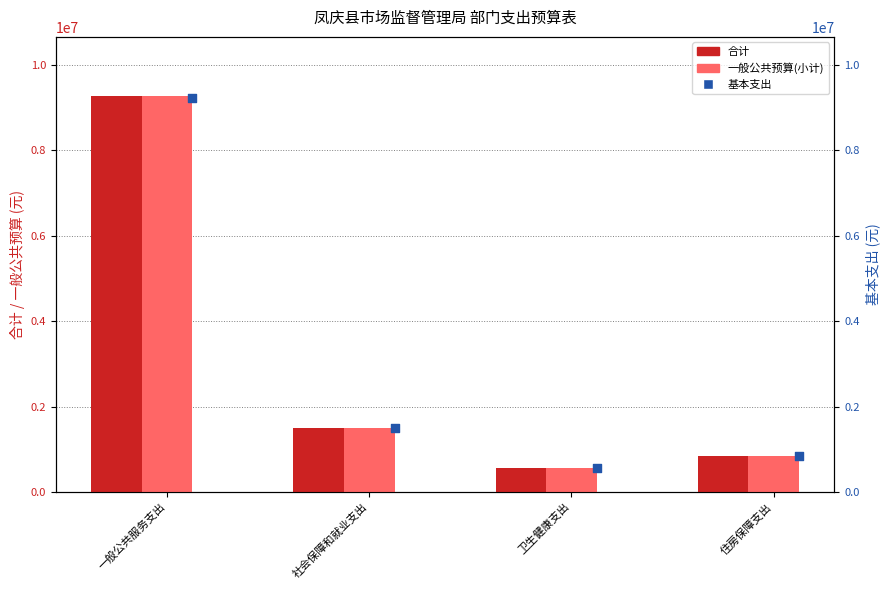

What are all the series names shown in the legend?

合计, 一般公共预算(小计), 基本支出